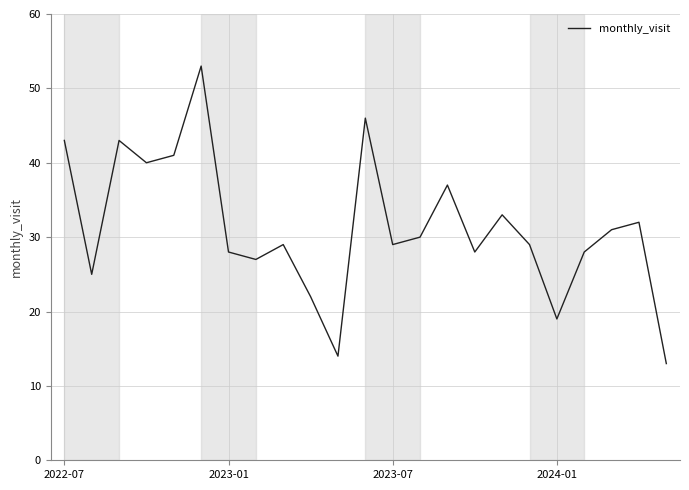

What is the maximum value shown in the chart?

53